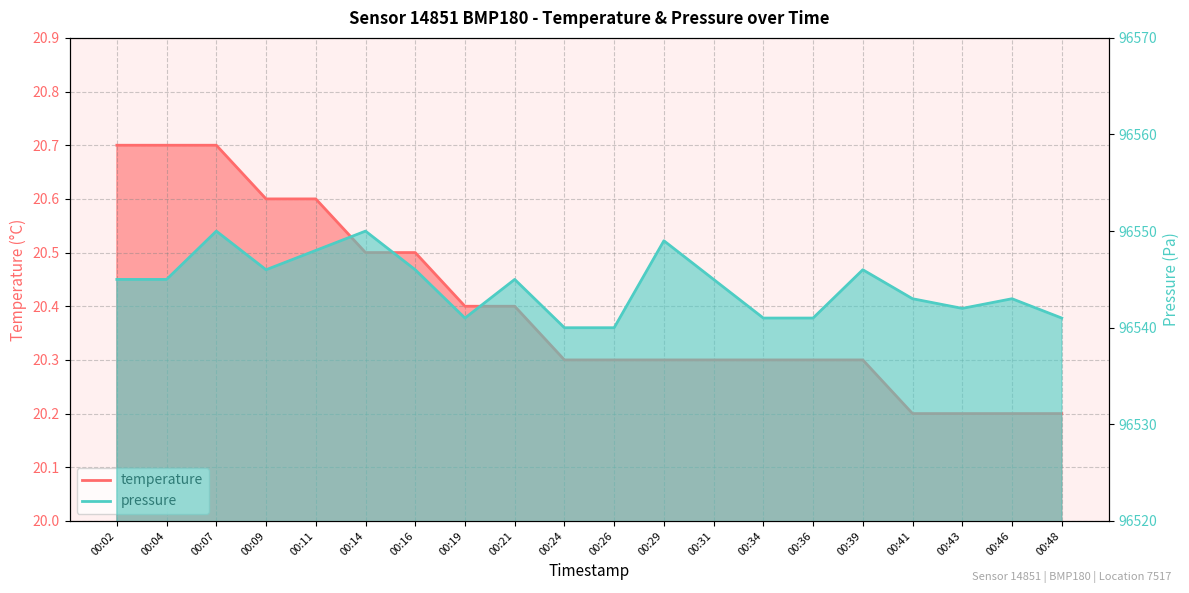

Reading left to right, extract all data points from this chart.

temperature: 20.7	20.7	20.7	20.6	20.6	20.5	20.5	20.4	20.4	20.3	20.3	20.3	20.3	20.3	20.3	20.3	20.2	20.2	20.2	20.2
pressure: 96545.0	96545.0	96550.0	96546.0	96548.0	96550.0	96546.0	96541.0	96545.0	96540.0	96540.0	96549.0	96545.0	96541.0	96541.0	96546.0	96543.0	96542.0	96543.0	96541.0